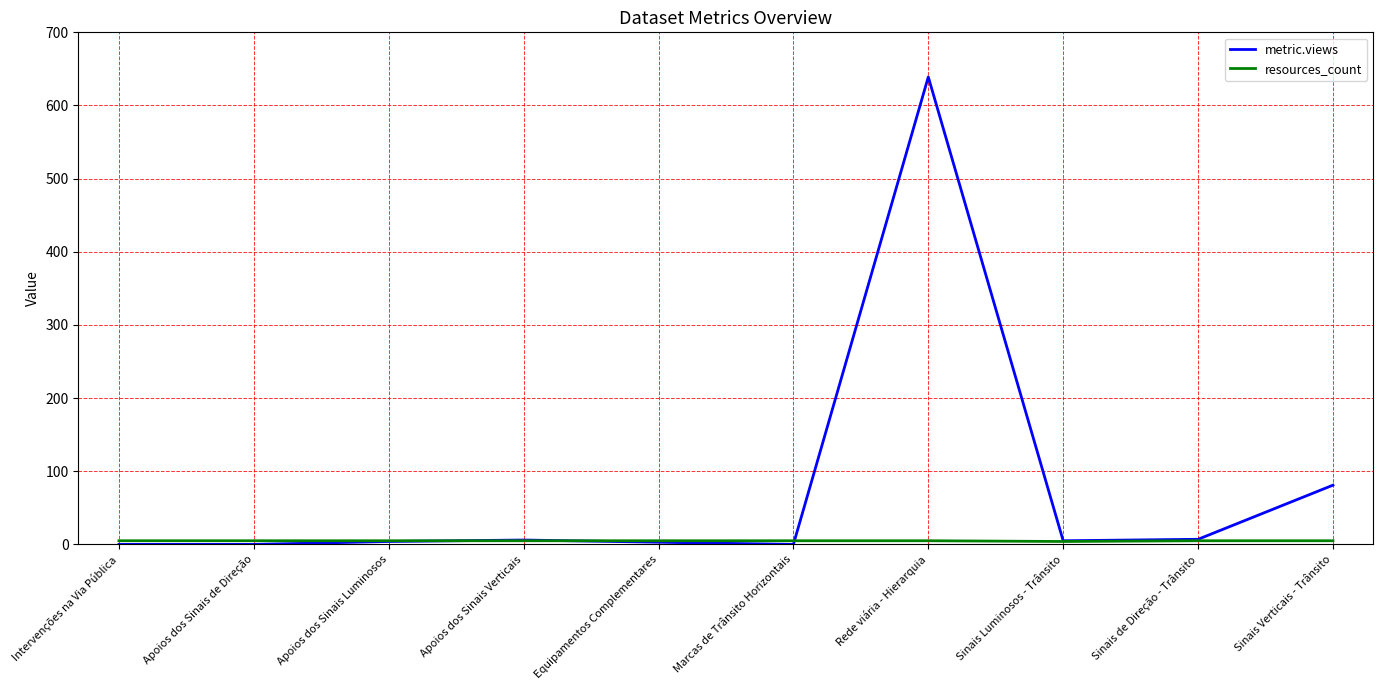

Which series has the largest range (max minus min)?

metric.views